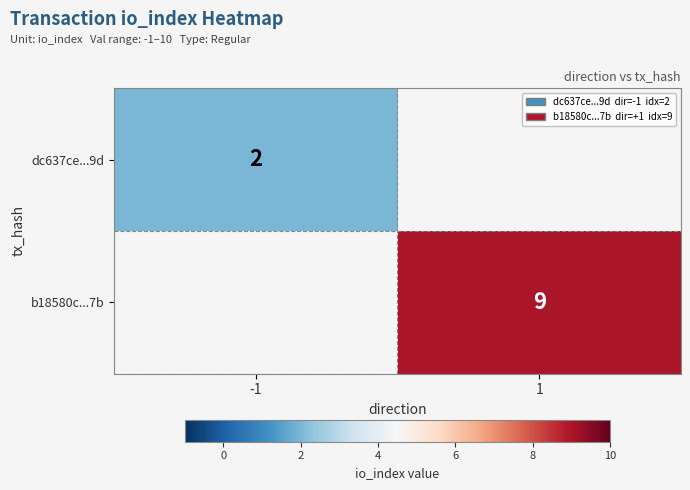

Which label corresponds to the smallest value in the chart?

-1